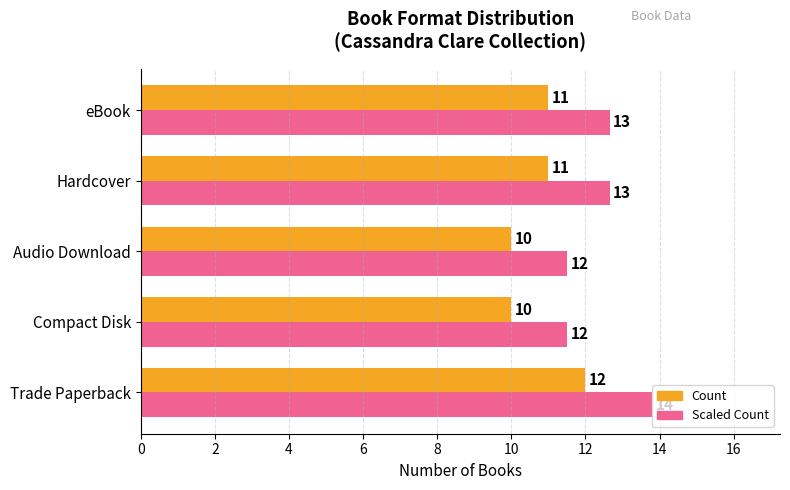

List the series in order of their peak value, highest first.

Scaled Count, Count